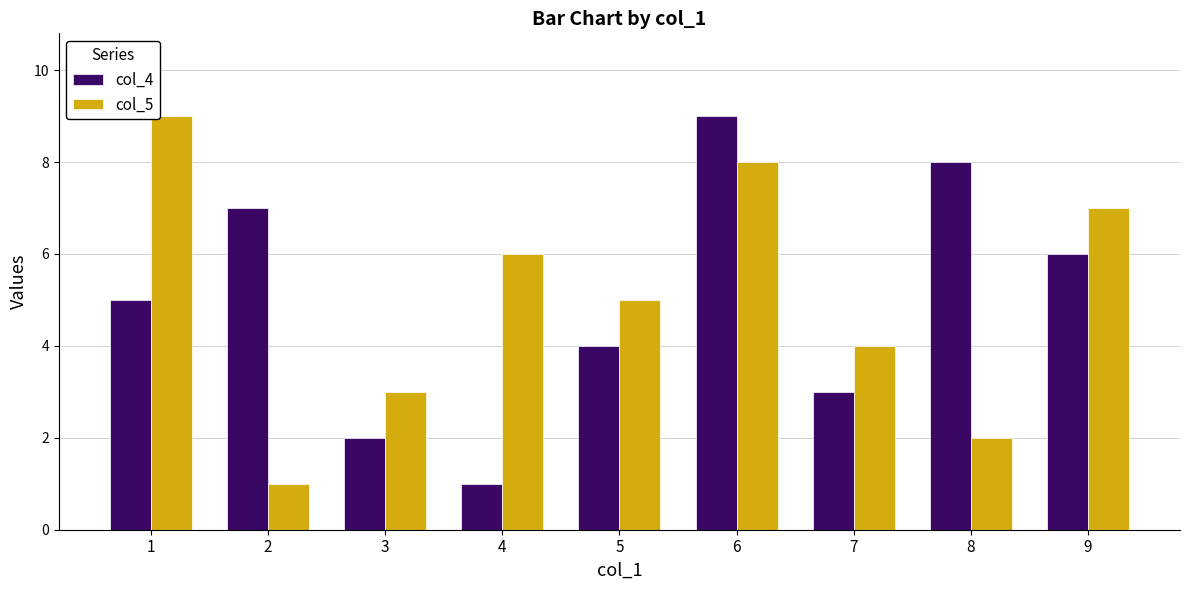

What is the difference between the maximum and minimum values in the col_5 series?

8